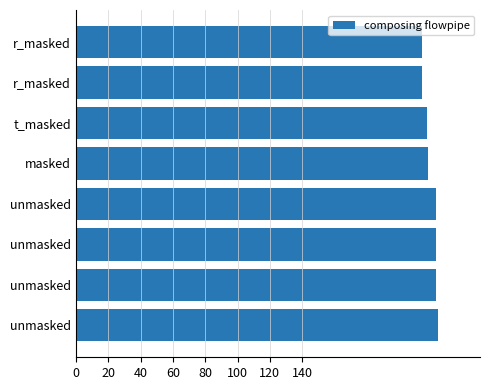

How many series are shown in this chart?

1